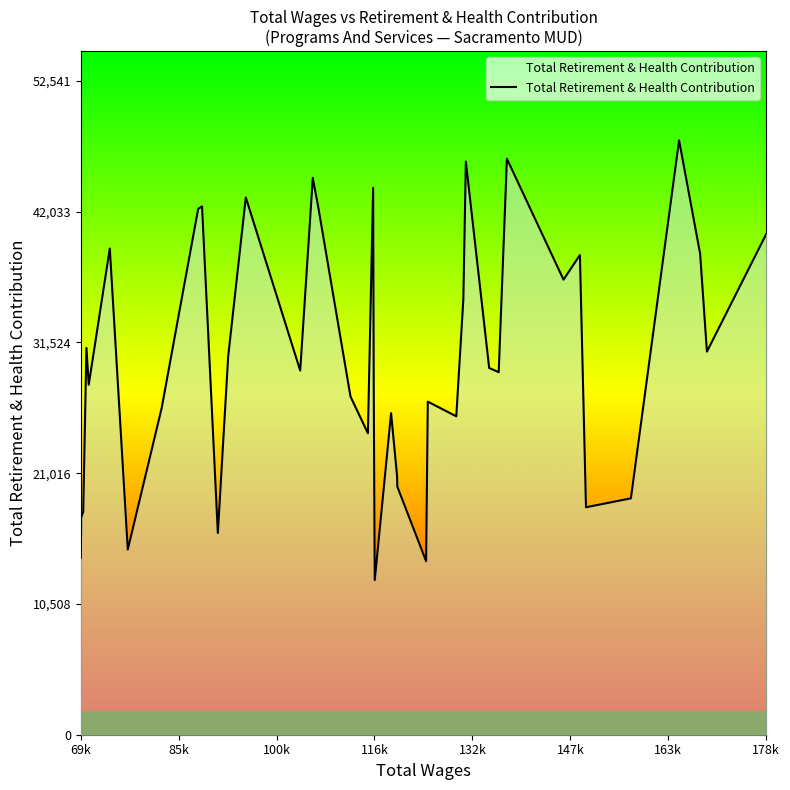

What is the difference between the maximum and minimum values?

35338